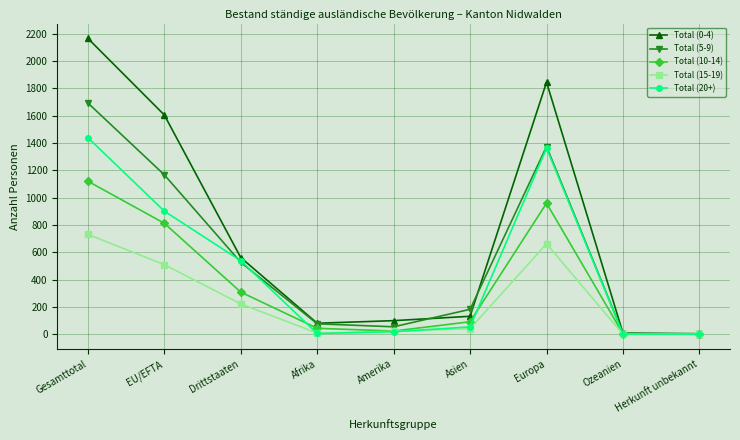

What is the label of the 1st point from the right?

Herkunft unbekannt